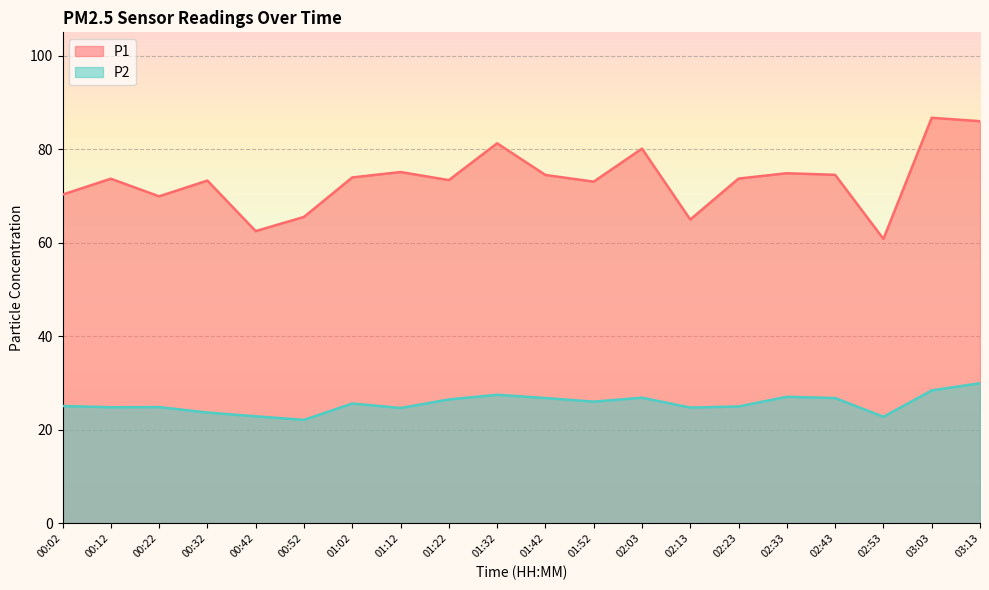

Is the value of P1 at 01:42 greater than the value of P2 at 00:22?

Yes